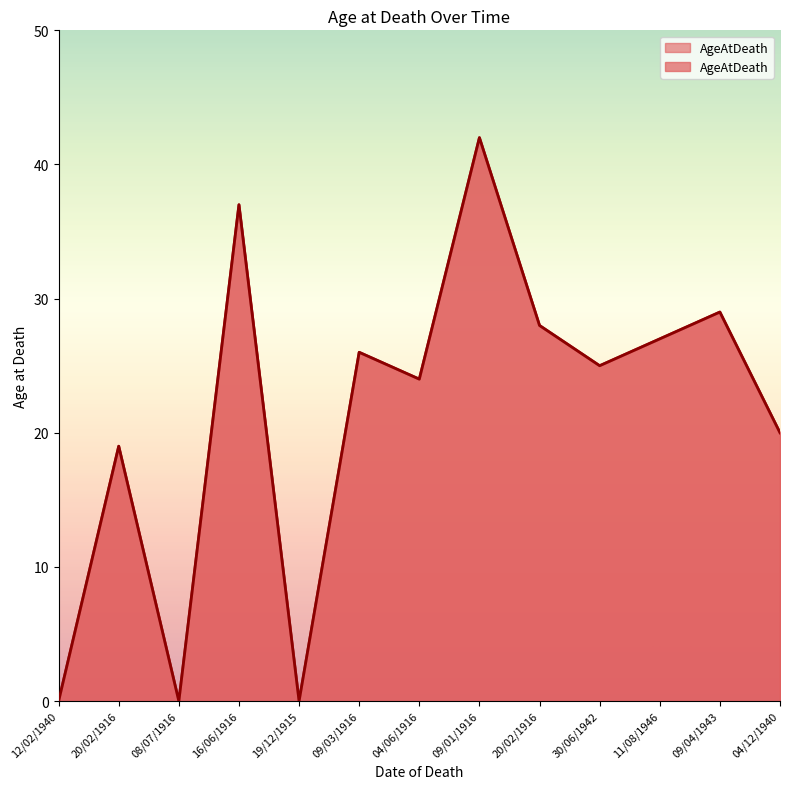

Where is the data nearest to the value 21?

04/12/1940